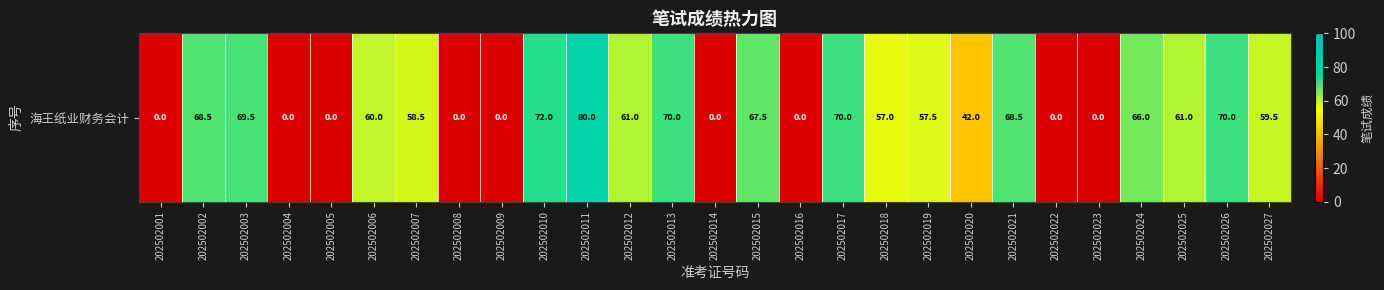

At which label does the data first exceed 59?

202502002